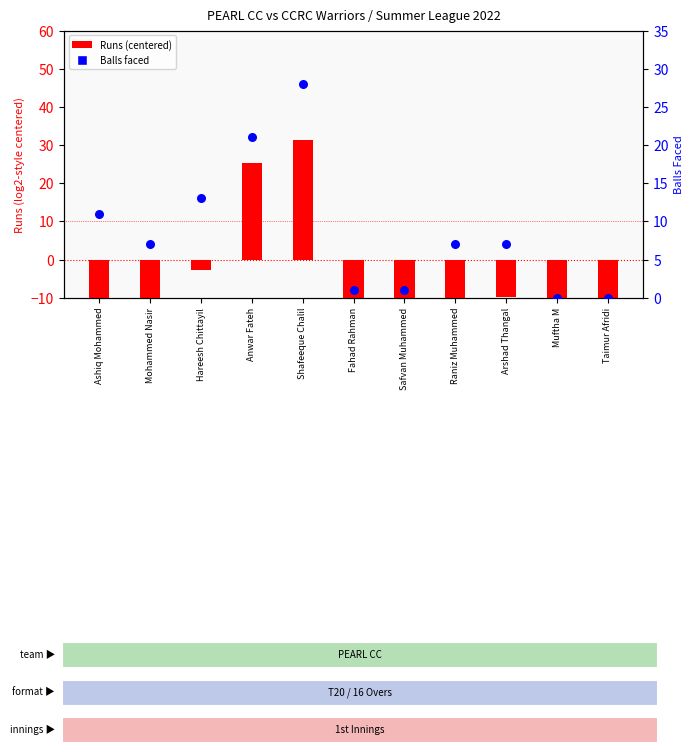

At which category is the sum across all series the highest?

Shafeeque Chalil